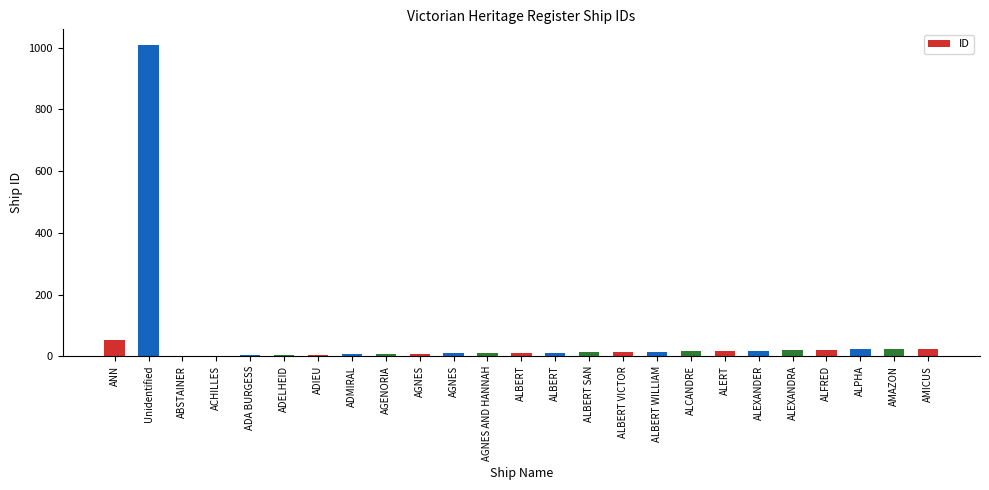

How many series are shown in this chart?

1